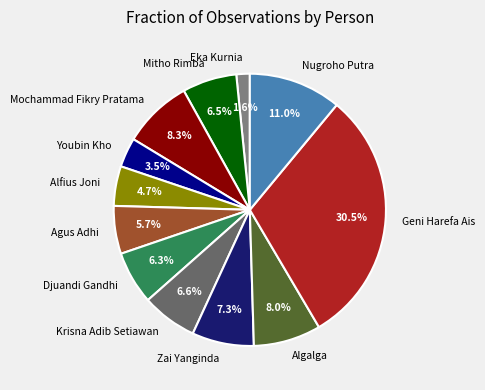

Is there any slice that represents more than half of the pie?

No